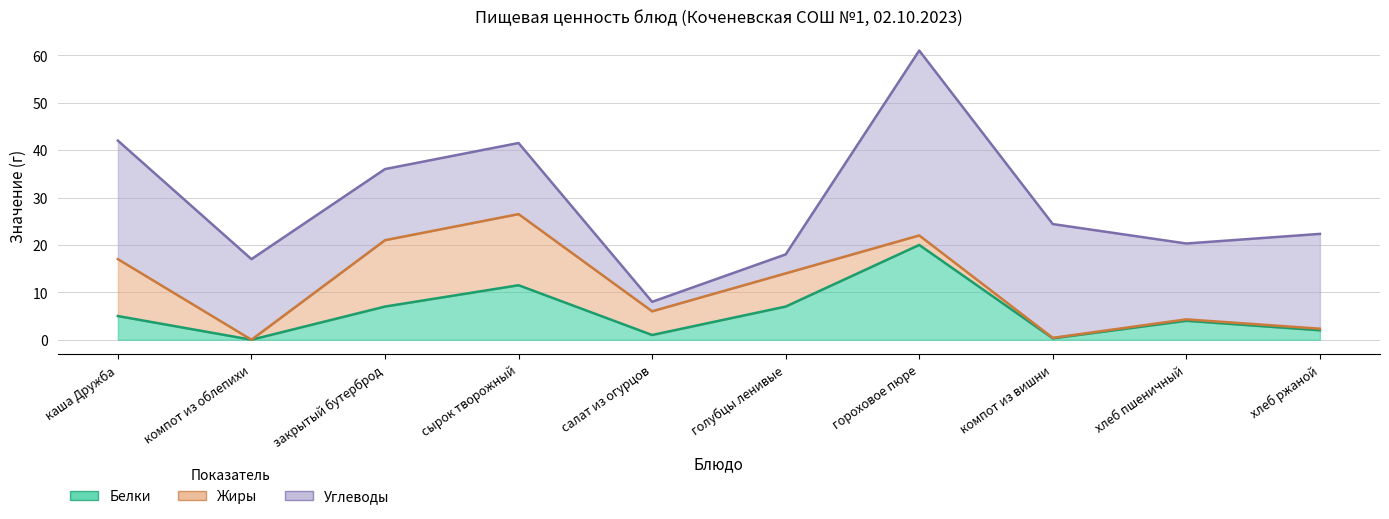

What are all the series names shown in the legend?

Белки, Жиры, Углеводы